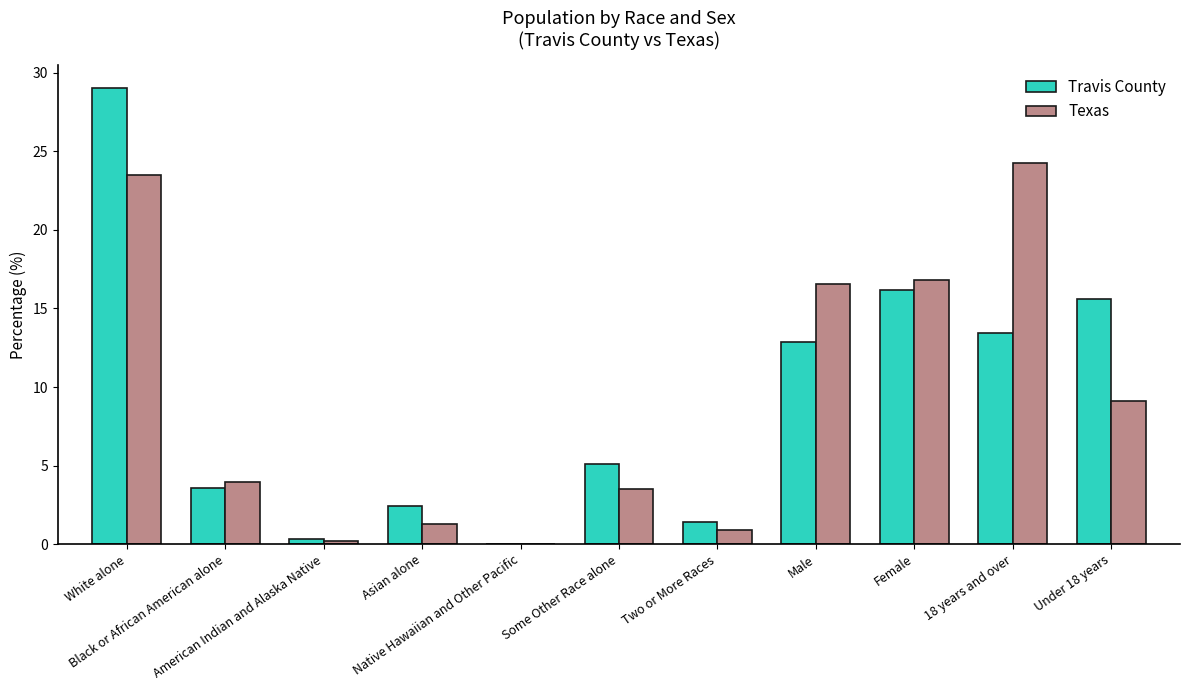

Which series has the largest range (max minus min)?

Travis County